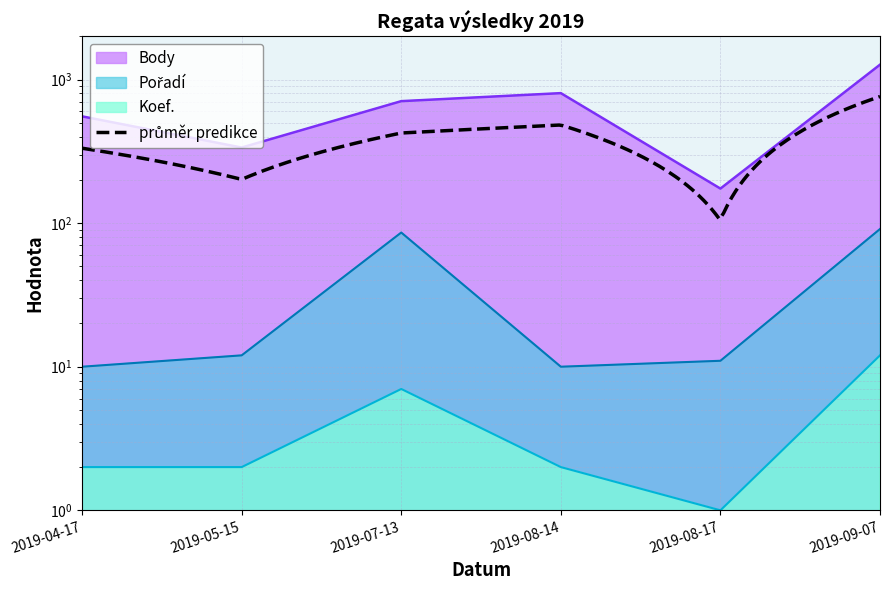

List the labels in order of Koef. value, largest first.

2019-09-07, 2019-07-13, 2019-04-17, 2019-05-15, 2019-08-14, 2019-08-17